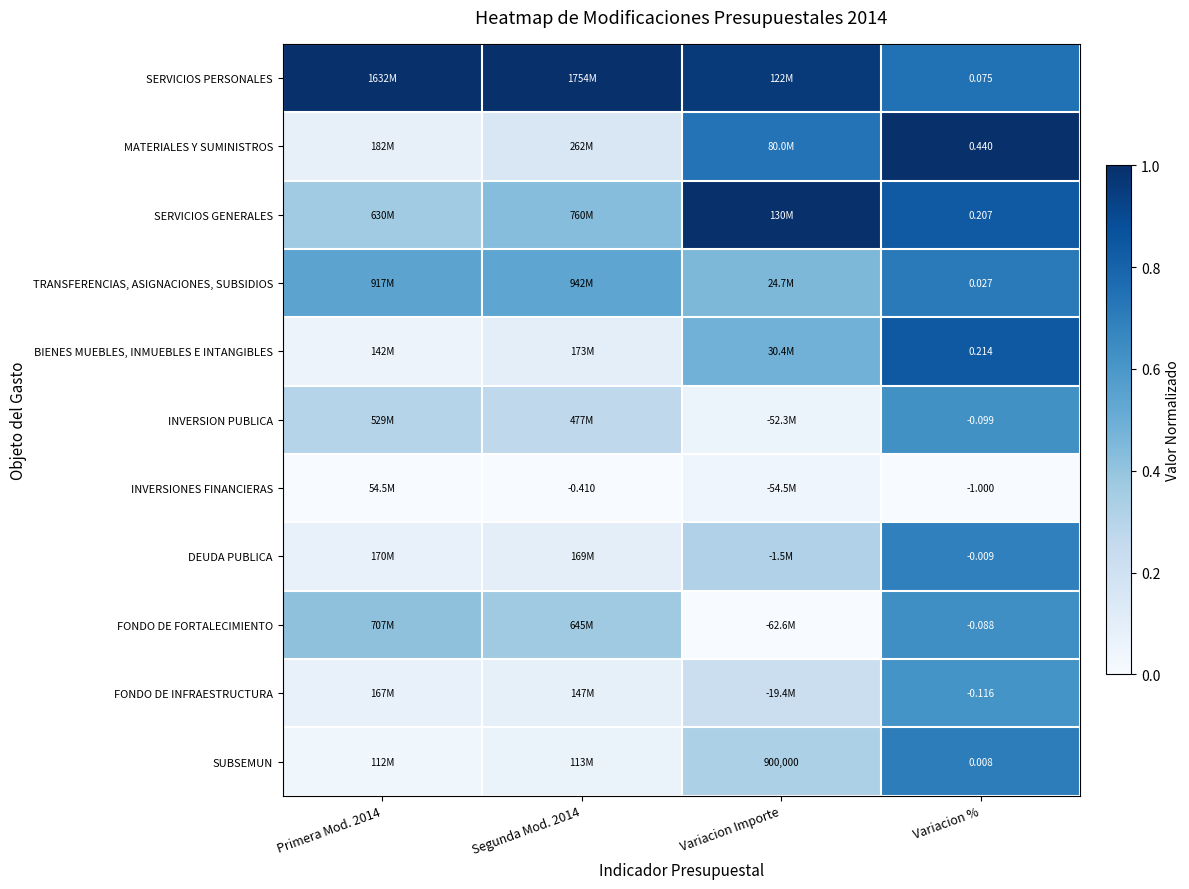

At how many categories does at least one series exceed 0?

4